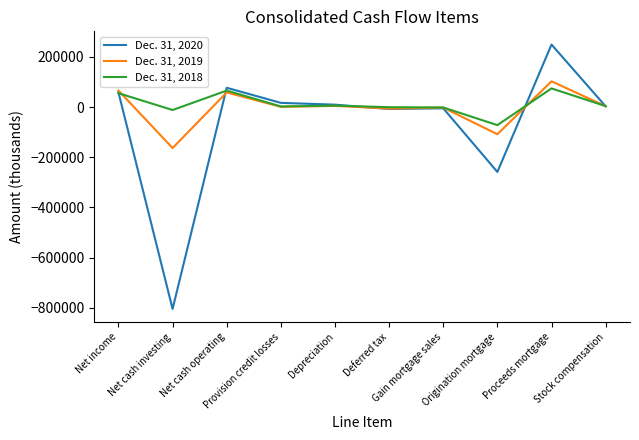

What position from the right is Net cash investing?

9